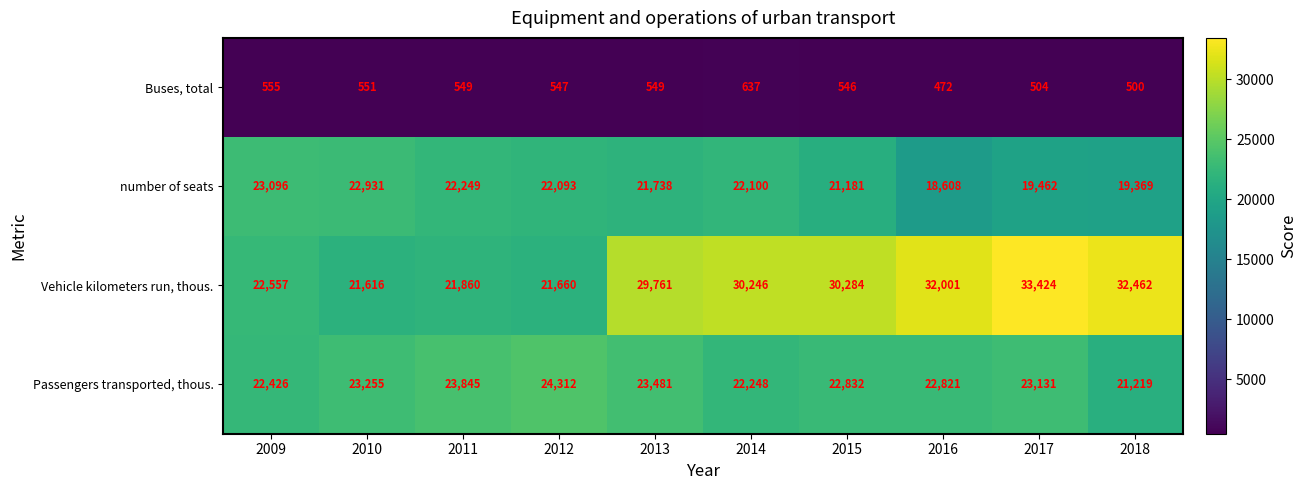

At which label does Buses, total first exceed 549?

2009